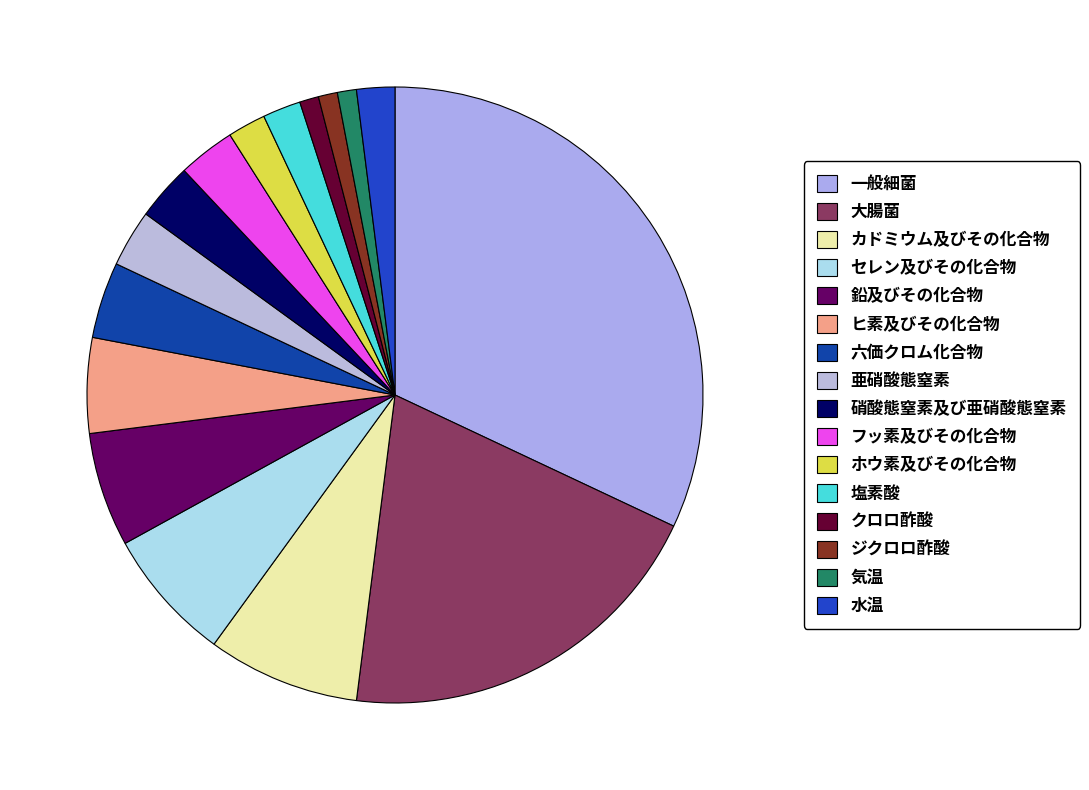

Which has a higher value, 塩素酸 or セレン及びその化合物?

セレン及びその化合物